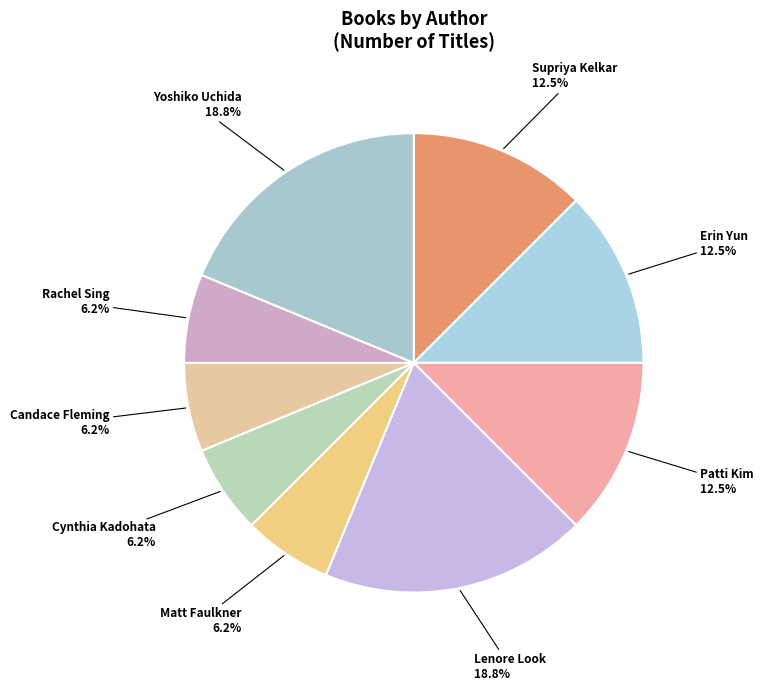

What is the ratio of the value at Matt Faulkner to the value at Yoshiko Uchida?

0.3